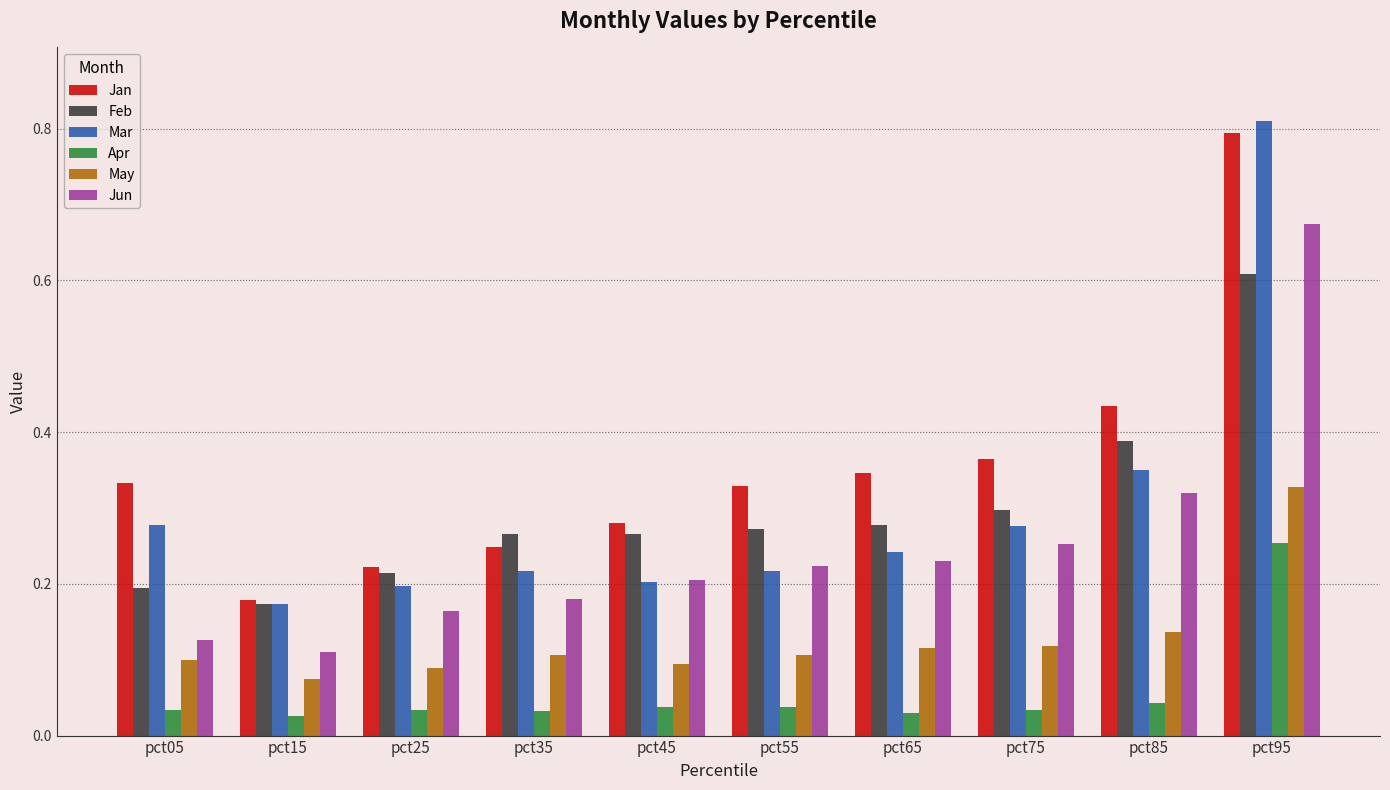

The May series shows 0.1 at pct65. True or false?

True